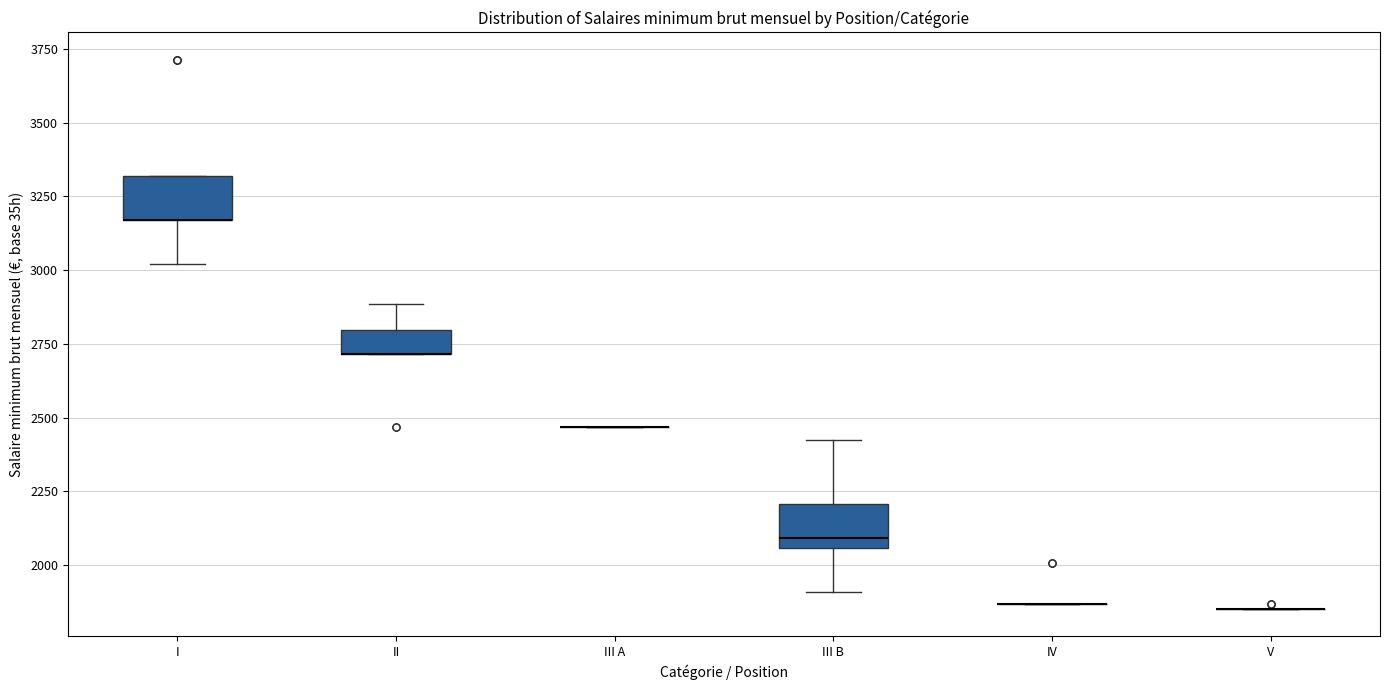

Reading left to right, read every box against the y-axis: the position of its median line, the range the box covers, and the ends of its whiskers. The values are not printed on the chart, so give them approximately, as read against the axis.

I: median 3150 (drawn on the box's lower edge), box 3150 to 3300, whiskers 3000 to 3300
II: median 2700 (drawn on the box's lower edge), box 2700 to 2800, whiskers 2700 to 2900
III A: box collapsed to a line at 2450, whiskers 2450 to 2450
III B: median 2100, box 2050 to 2200, whiskers 1900 to 2450
IV: box collapsed to a line at 1850, whiskers 1850 to 1850
V: box collapsed to a line at 1850, whiskers 1850 to 1850